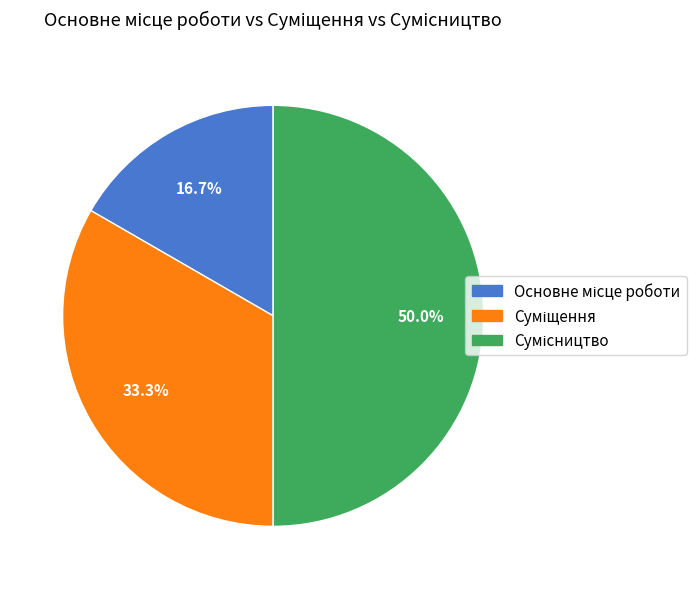

How many slices are in this pie chart?

3